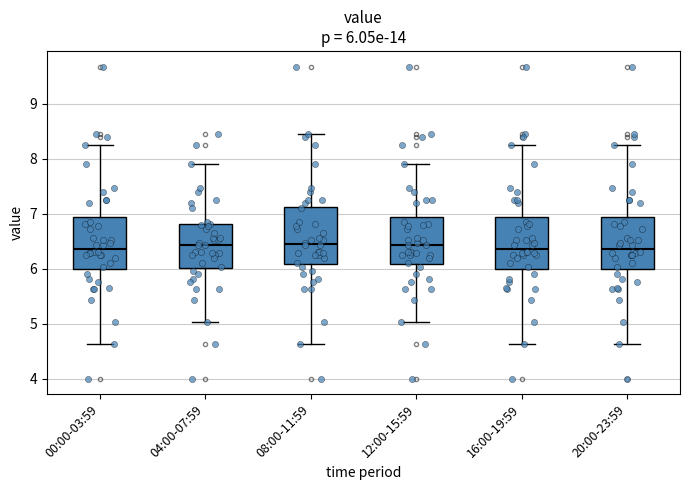

Which box is the tallest, from its lower edge to its upper edge?

08:00-11:59